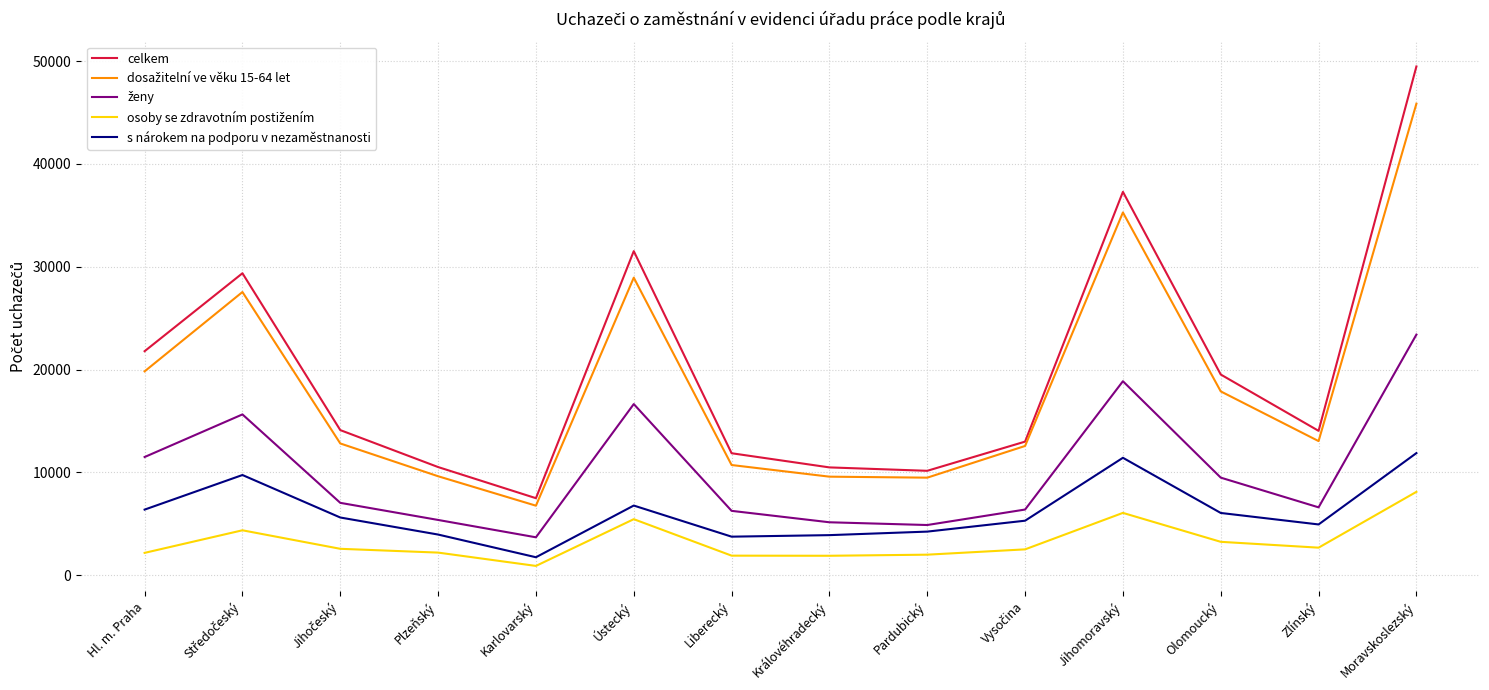

The celkem series shows 79679 at Moravskoslezský. True or false?

False